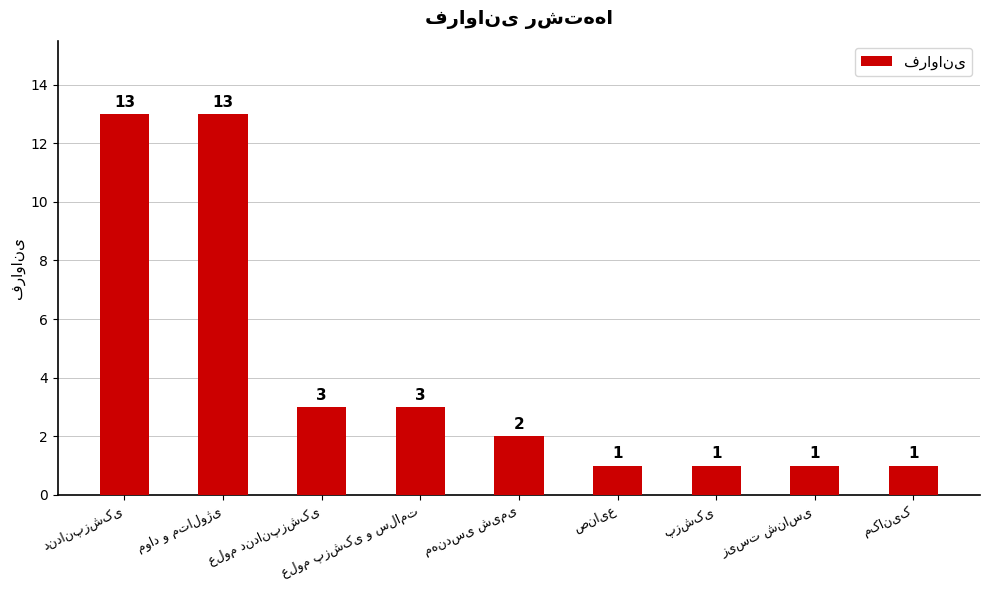

Does the chart contain any negative values?

No